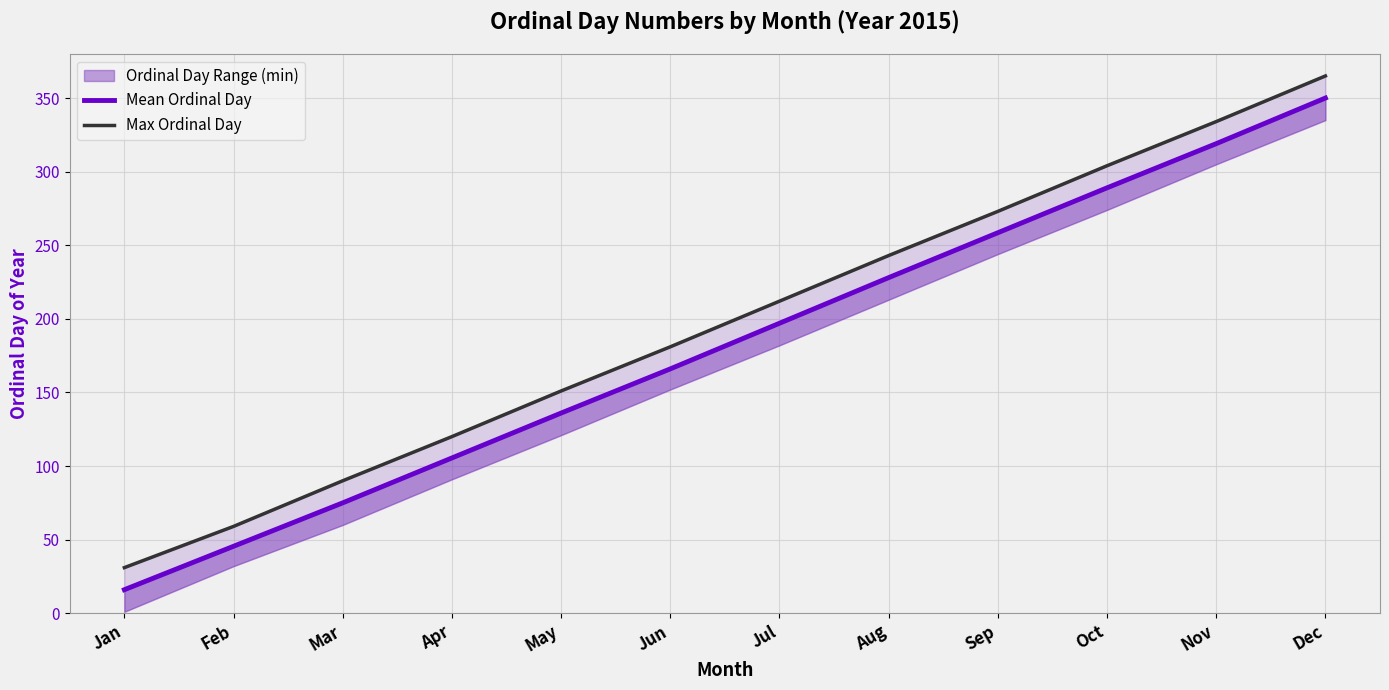

Which series has the largest total across all categories?

Max Ordinal Day